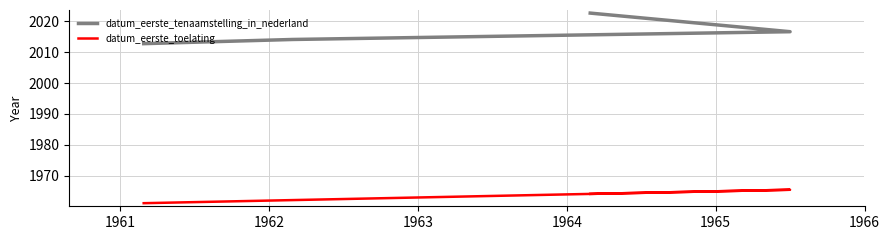

What is the sum of all datum_eerste_tenaamstelling_in_nederland values?

8066.0